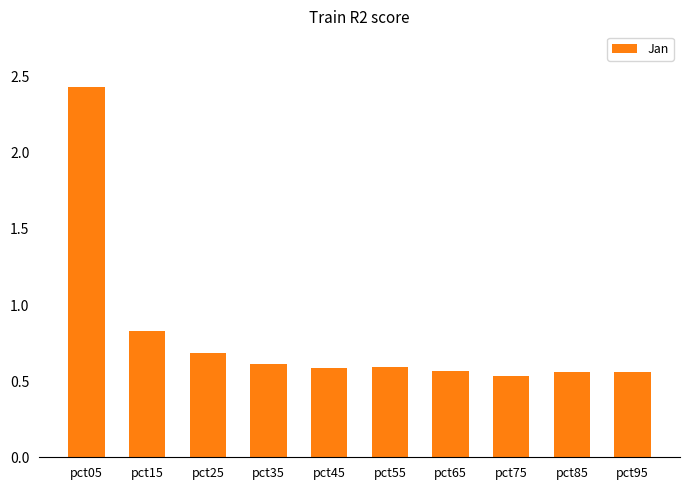

Is it true that the value at pct65 is 0.6?

True